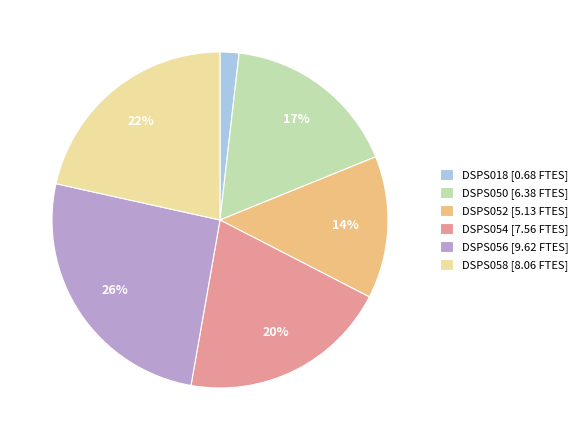

To the nearest percent, what percentage of the pie is DSPS054 [7.56 FTES]?

20%